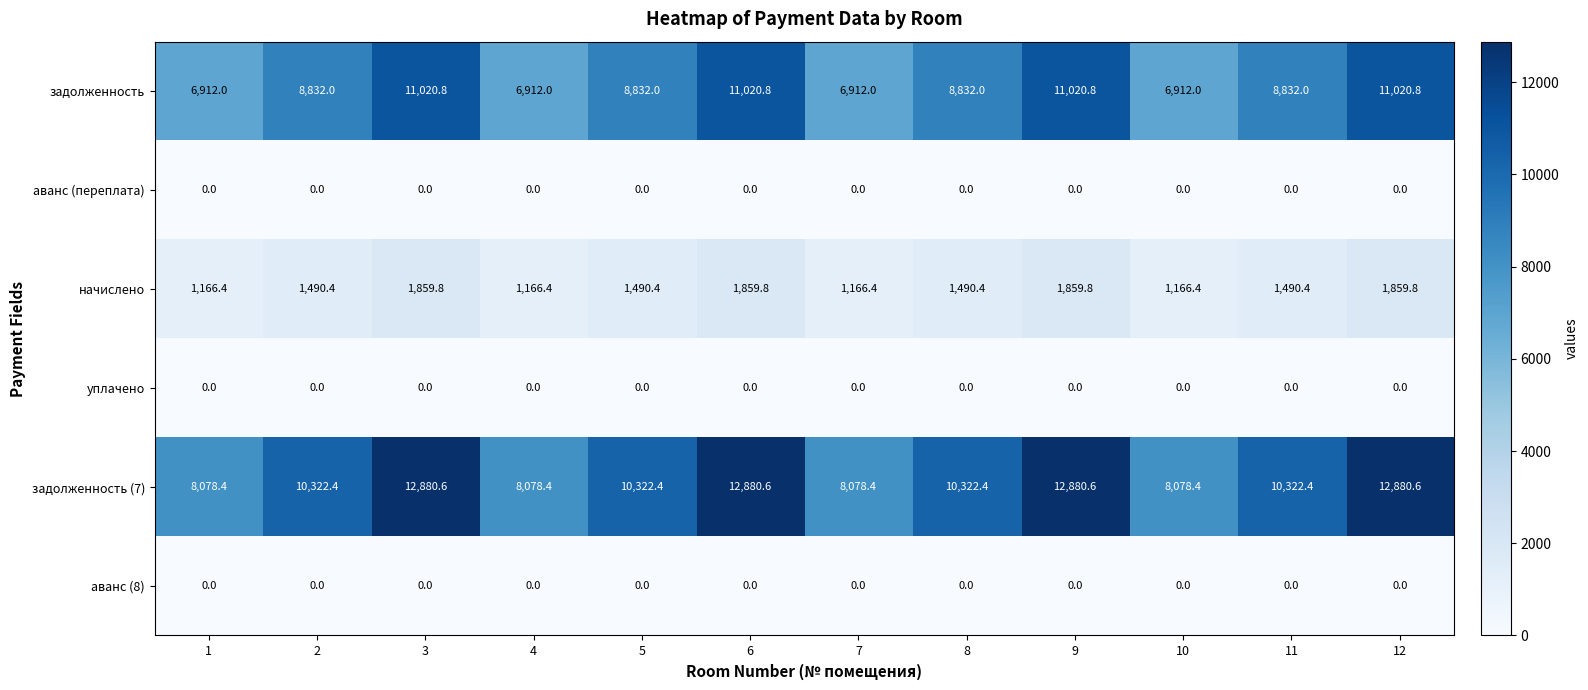

Is it true that аванс (переплата) equals 0.0 at 12?

True